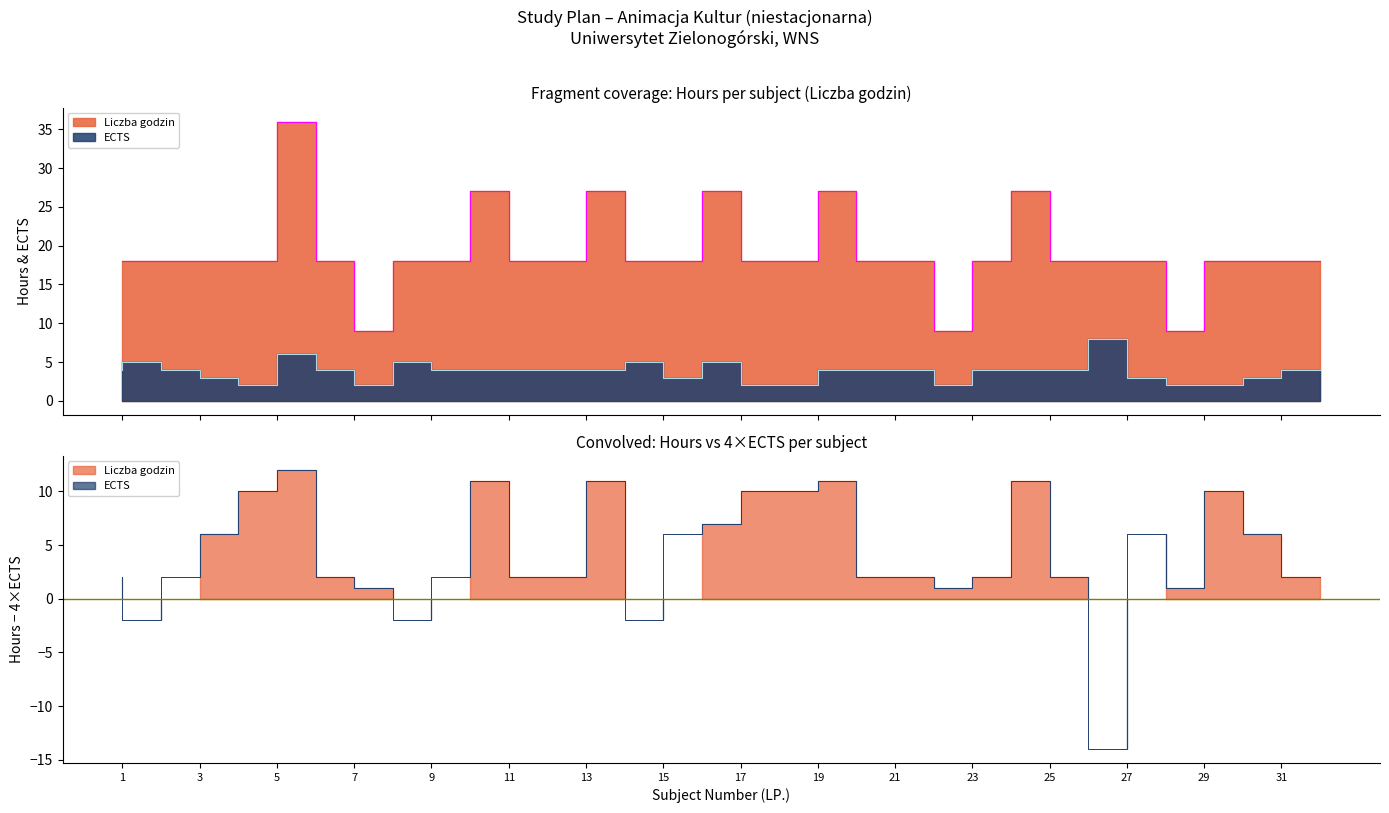

True or false: ECTS and Liczba godzin cross at least once.

False